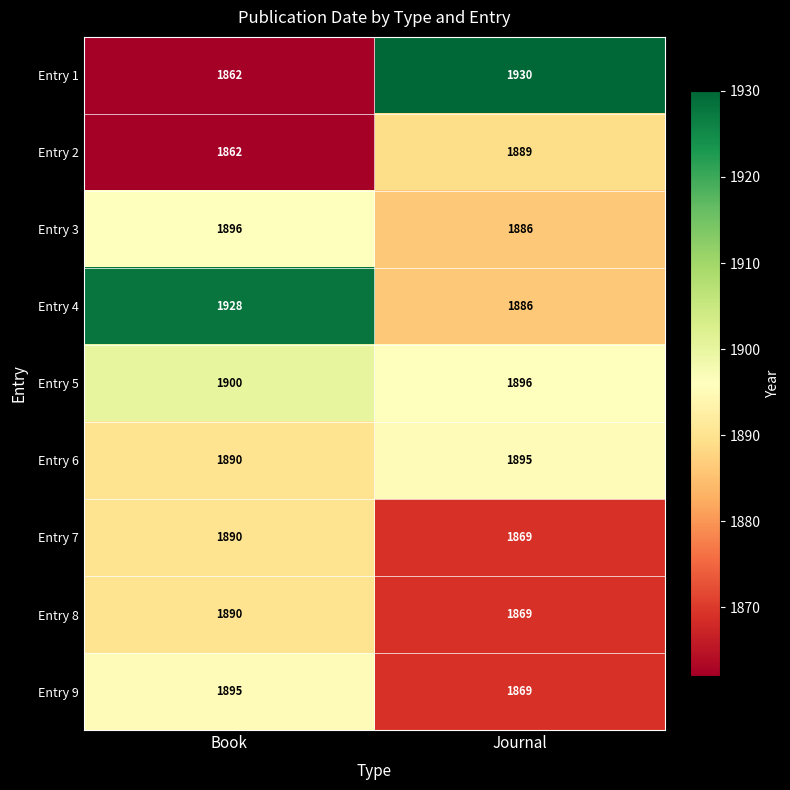

The value of Entry 7 at Journal is 3176. True or false?

False